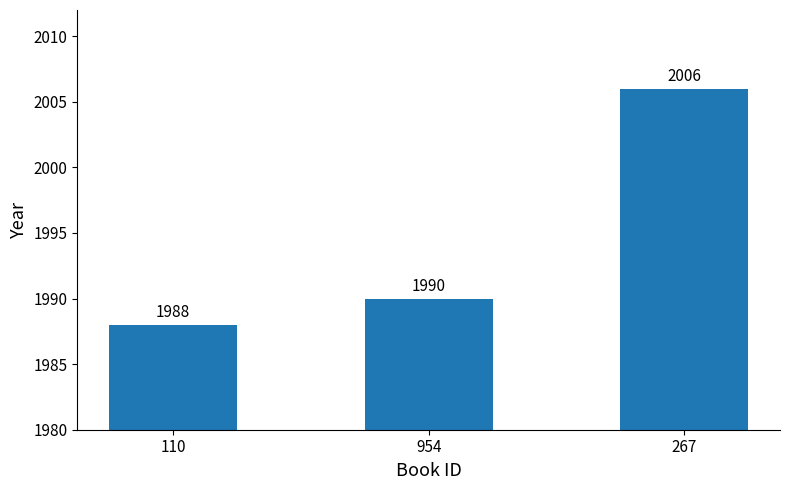

Rank the categories by value from highest to lowest.

267, 954, 110